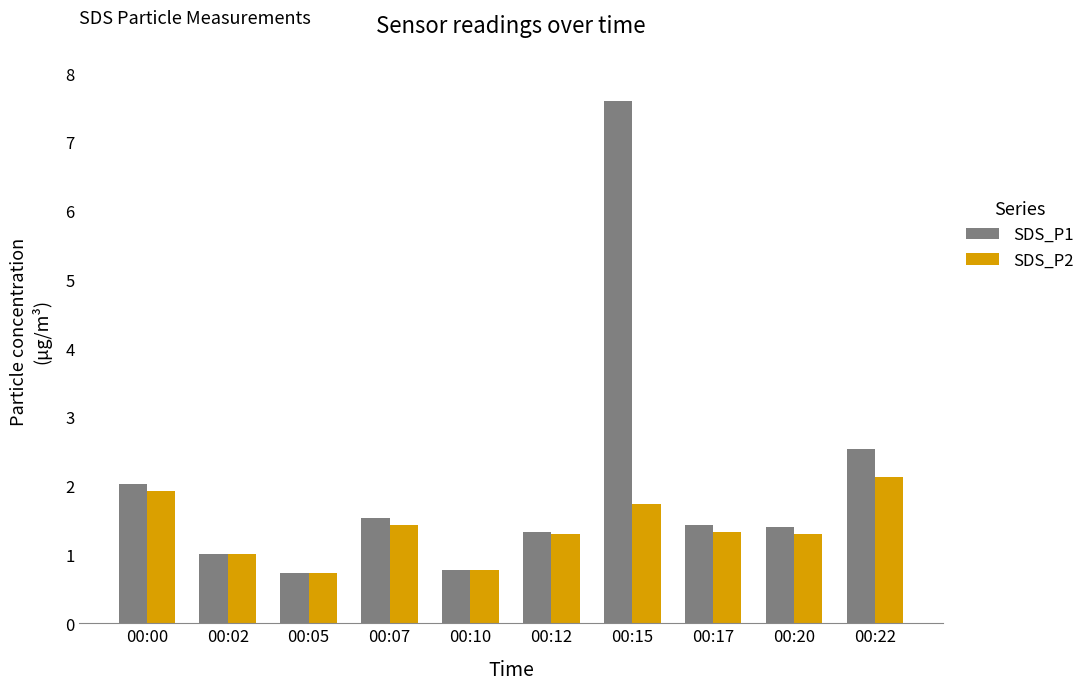

Reading right to left, list all the values displayed in this chart.

SDS_P1: 00:22=2.5	00:20=1.4	00:17=1.4	00:15=7.6	00:12=1.3	00:10=0.8	00:07=1.5	00:05=0.7	00:02=1.0	00:00=2.0
SDS_P2: 00:22=2.1	00:20=1.3	00:17=1.3	00:15=1.7	00:12=1.3	00:10=0.8	00:07=1.4	00:05=0.7	00:02=1.0	00:00=1.9